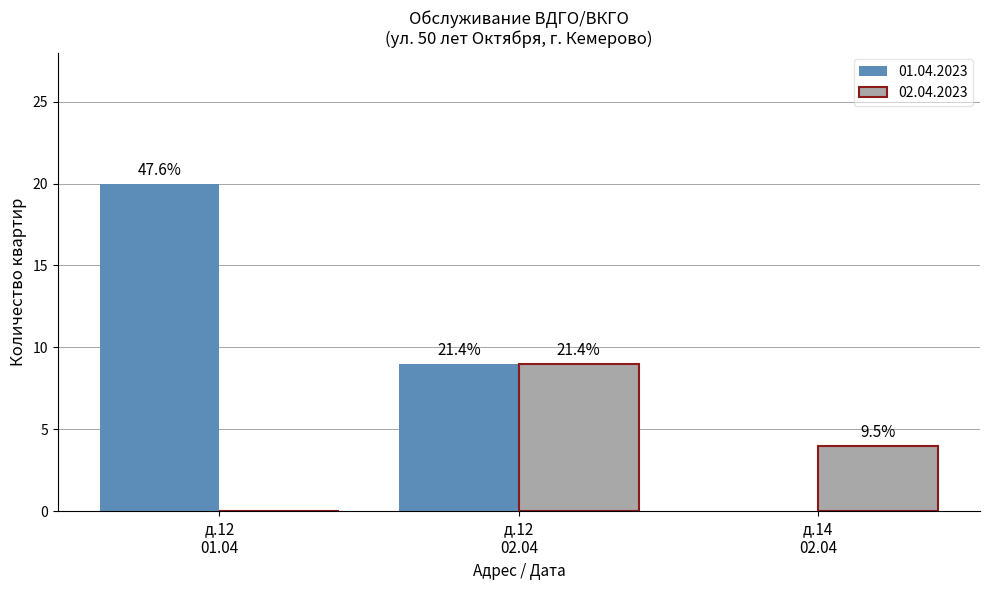

Are the bars grouped side by side (vs. stacked)?

Yes